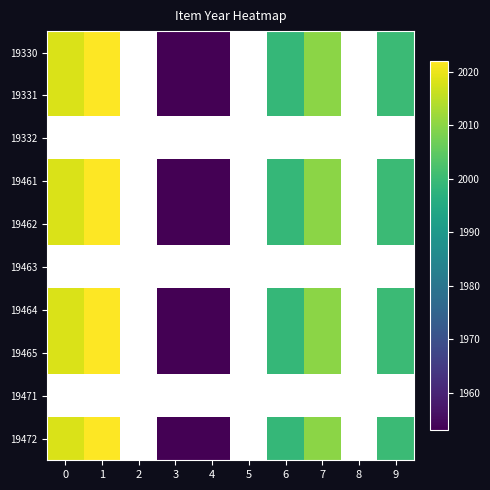

At which label does 19331 reach its minimum?

3